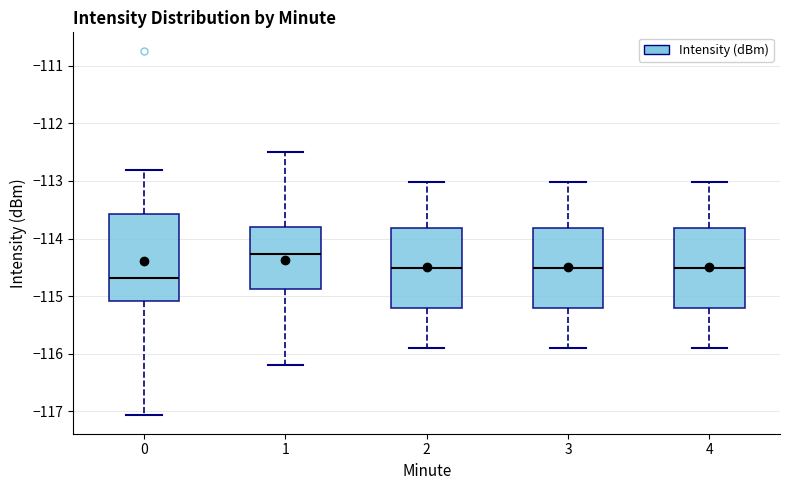

Which box's median line is the highest?

1